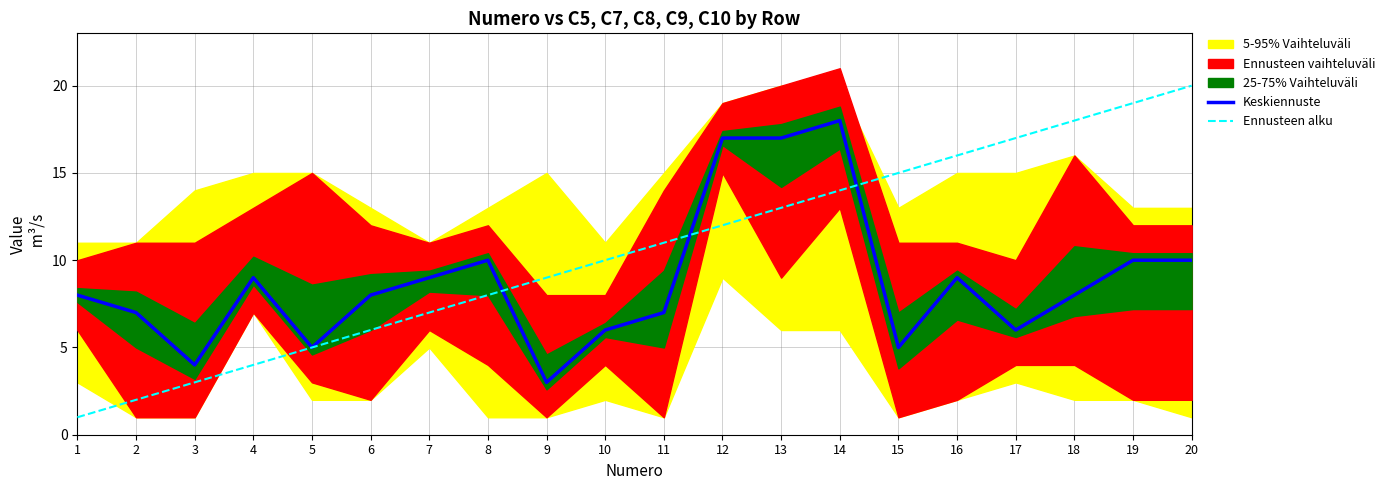

Reading left to right, what are all the values shown in this chart?

Keskiennuste: 8	7	4	9	5	8	9	10	3	6	7	17	17	18	5	9	6	8	10	10
Ennusteen alku: 1	2	3	4	5	6	7	8	9	10	11	12	13	14	15	16	17	18	19	20